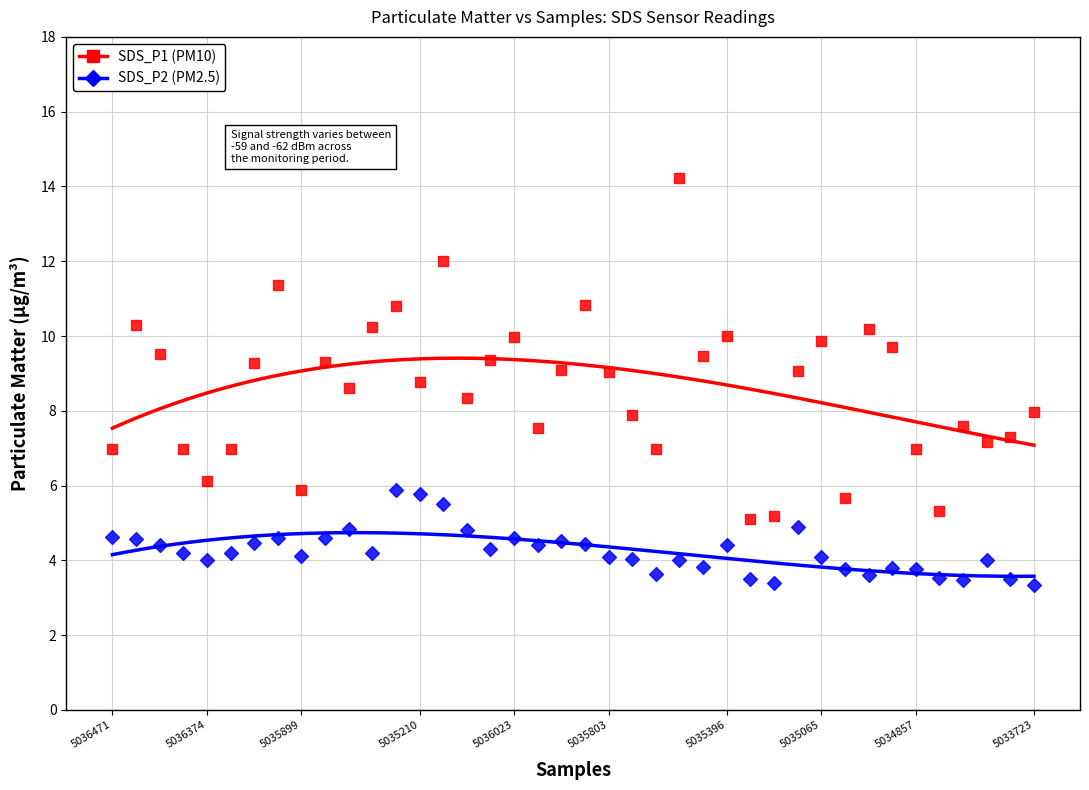

Which series reaches the maximum Y coordinate?

SDS_P1 (PM10)